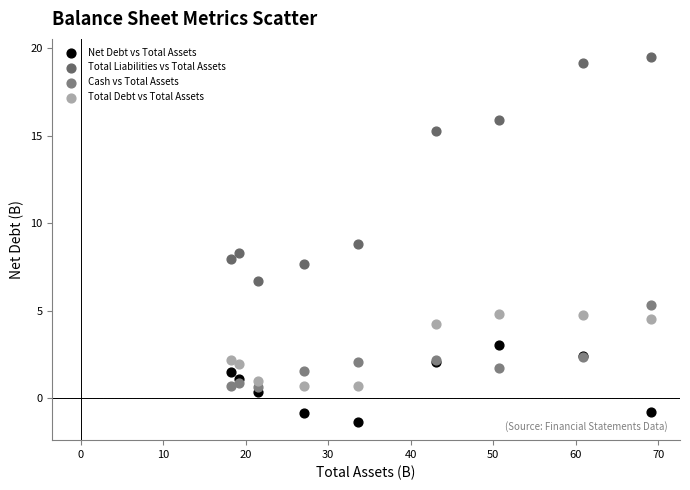

What are all the series names shown in the legend?

Net Debt vs Total Assets, Total Liabilities vs Total Assets, Cash vs Total Assets, Total Debt vs Total Assets